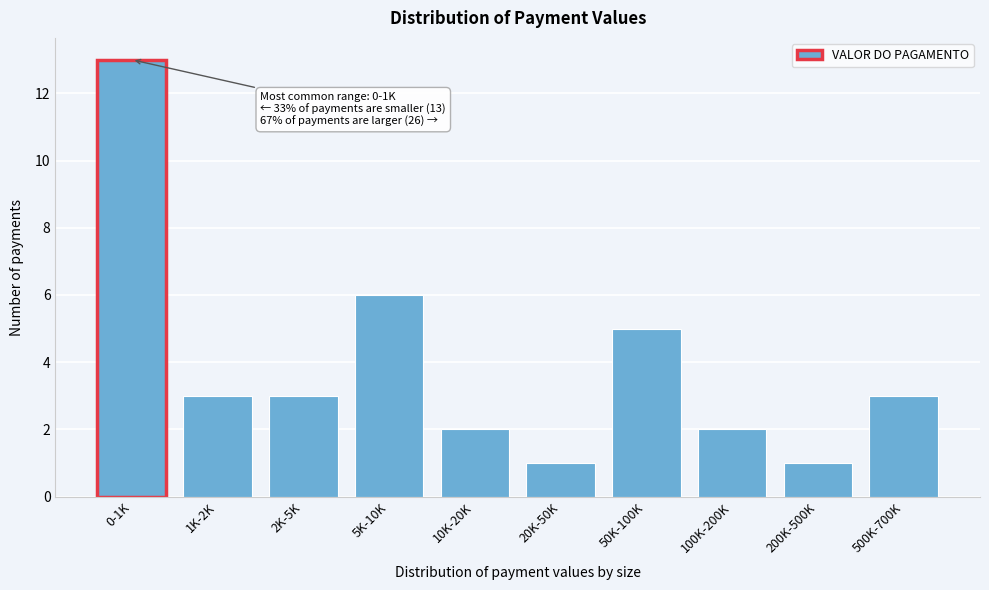

Reading right to left, list all the values displayed in this chart.

500K-700K=3	200K-500K=1	100K-200K=2	50K-100K=5	20K-50K=1	10K-20K=2	5K-10K=6	2K-5K=3	1K-2K=3	0-1K=13